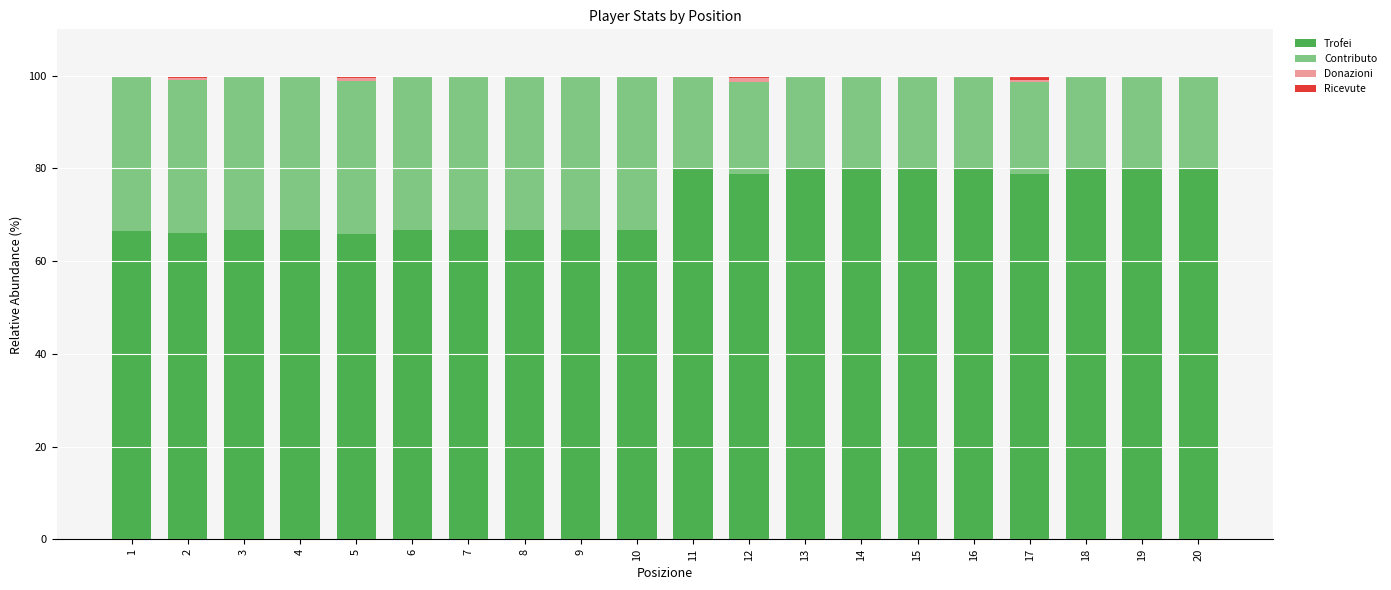

Count the number of data series in this chart.

4